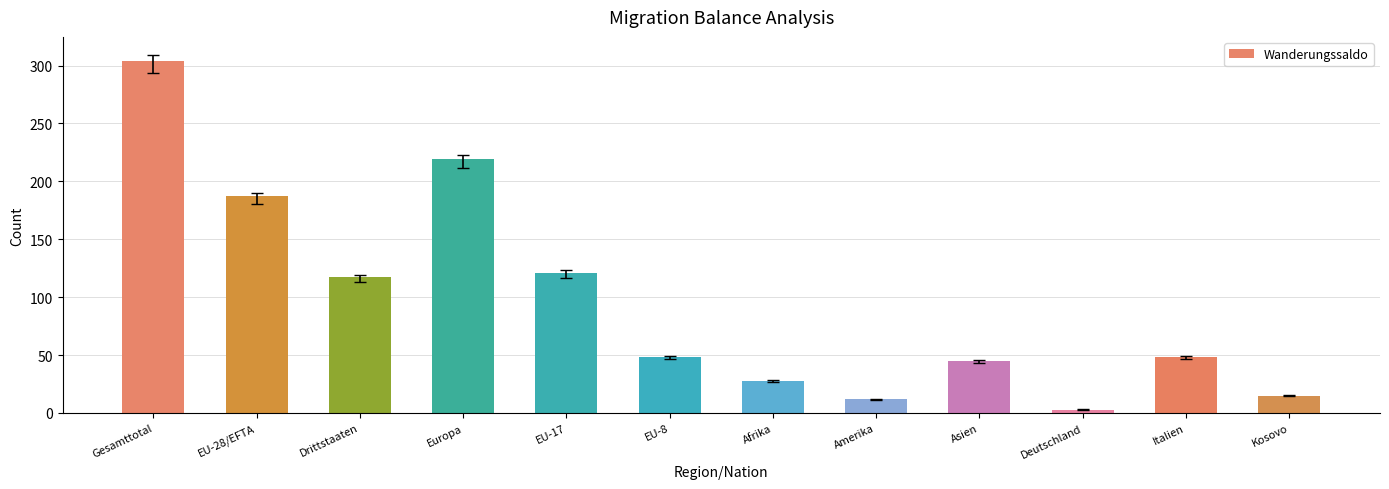

The chart shows a value of 117 at Drittstaaten. True or false?

True